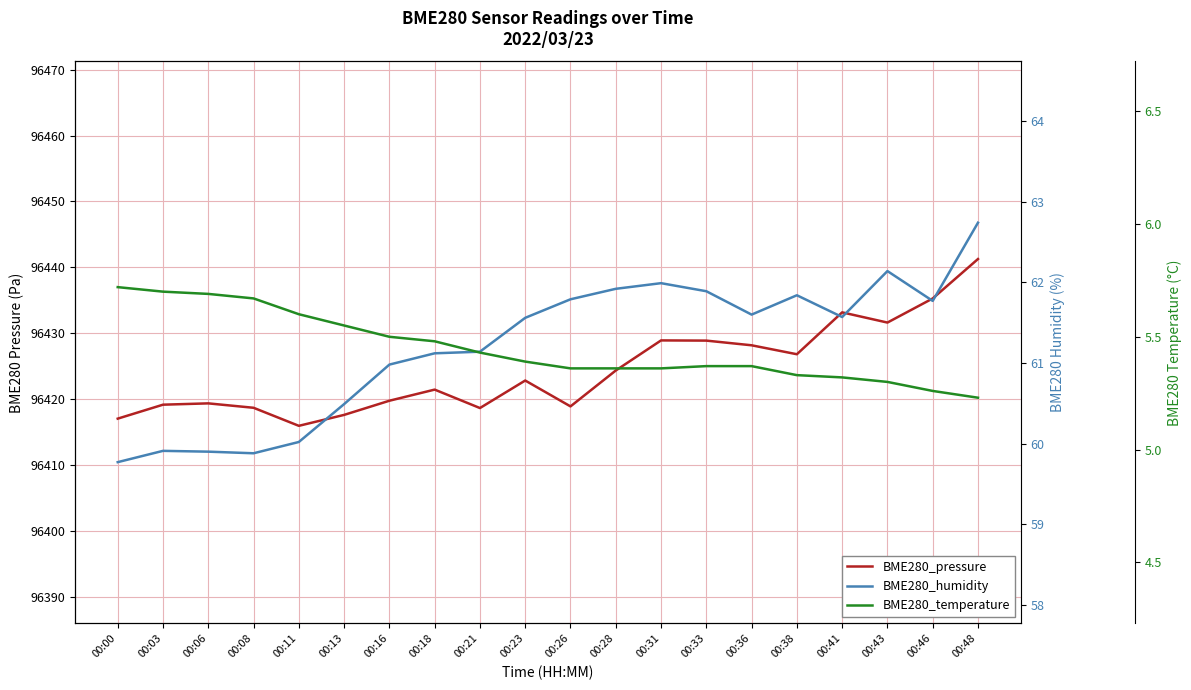

What is the sum of the BME280_humidity values at 00:33 and 00:16?

122.9